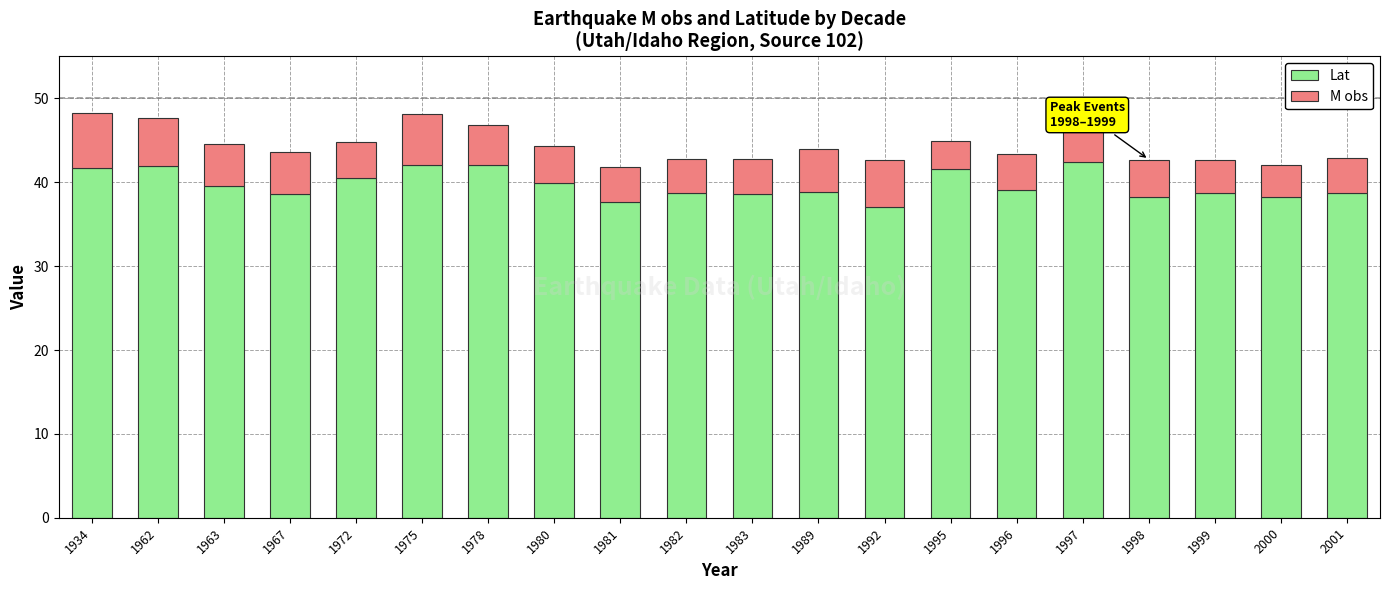

The Lat series shows 41.6 at 1995. True or false?

True